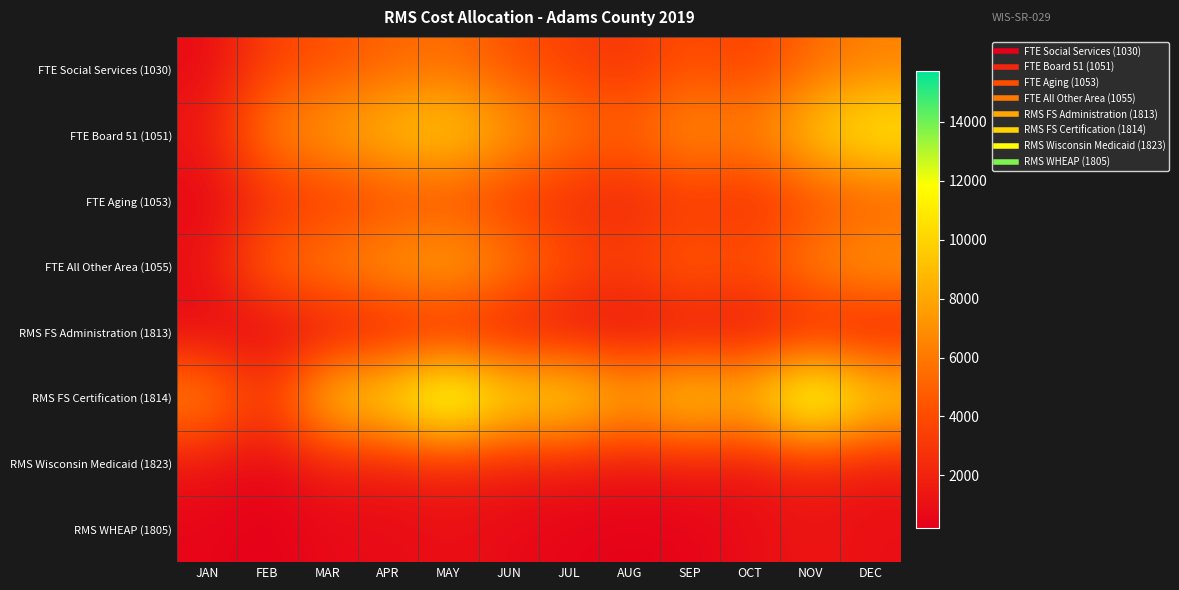

What is the total value across all series at APR?

40629.1